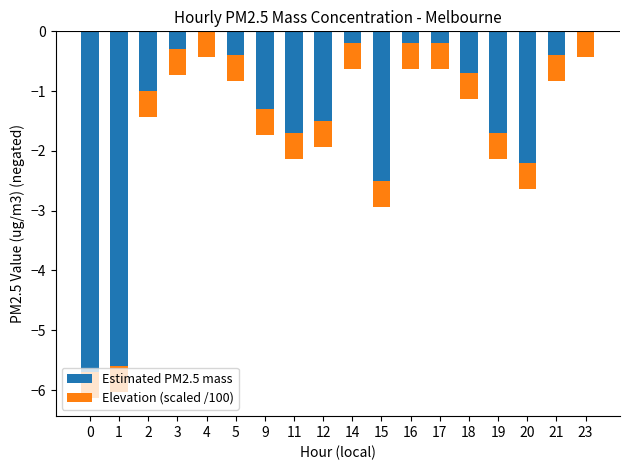

Which has a higher value, 17 or 5?

17